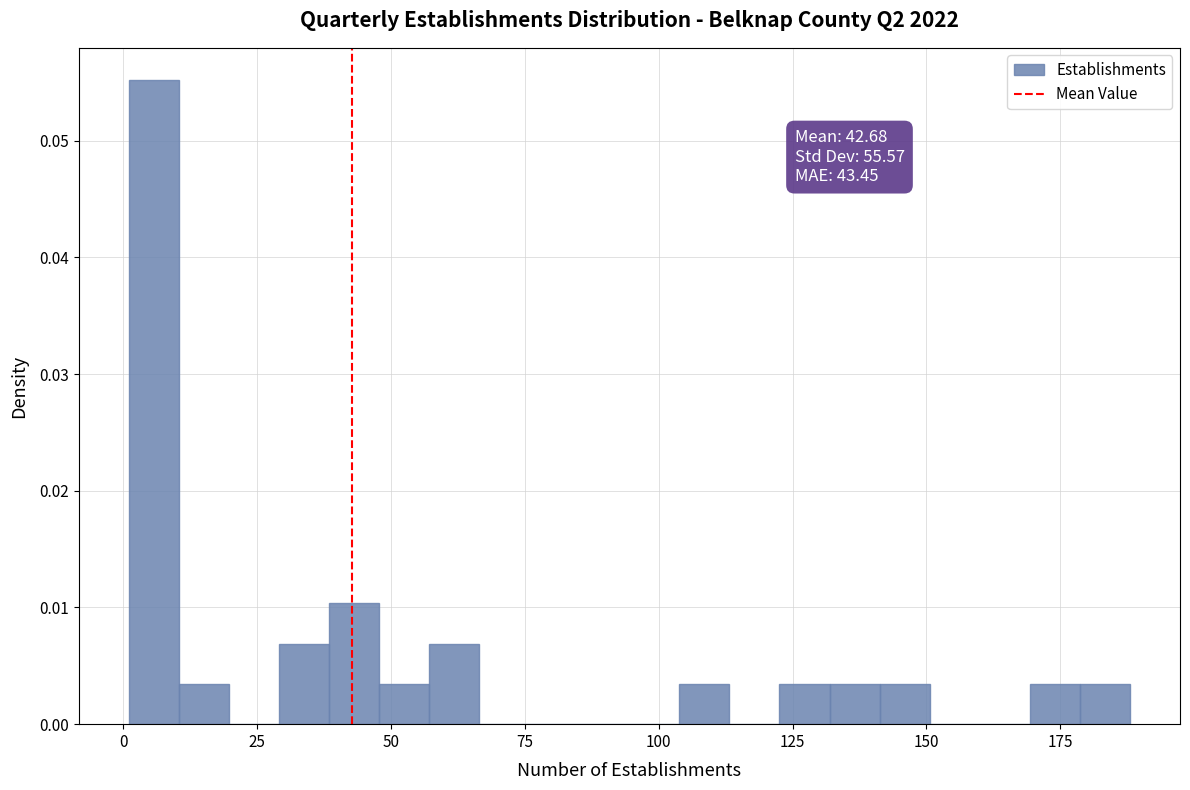

Around what value on the x-axis is the tallest bar? Give the approximate position of its centre, as read against the axis.

5